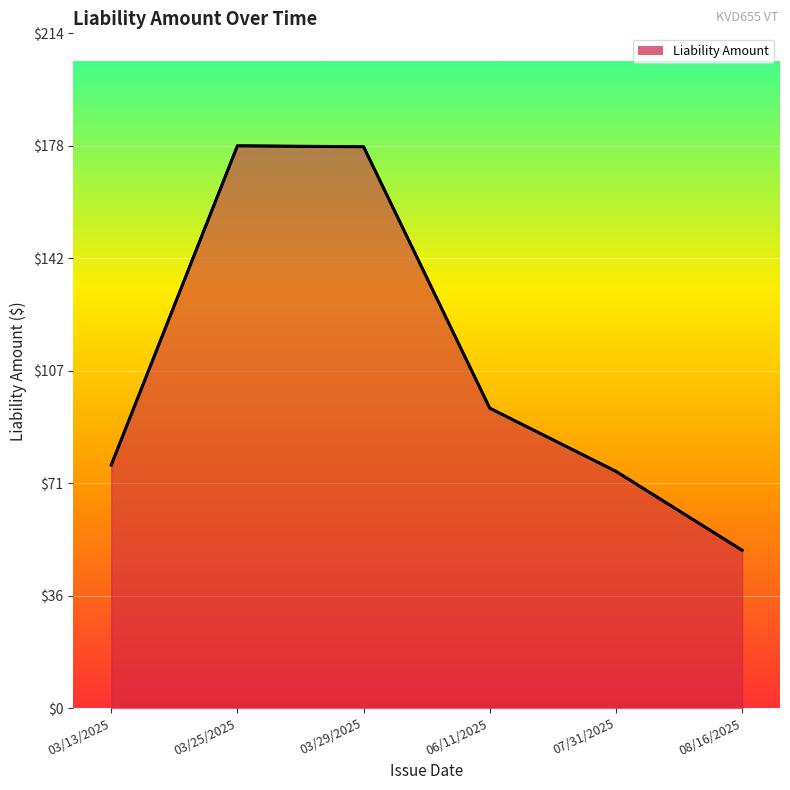

What is the minimum value shown in the chart?

50.0